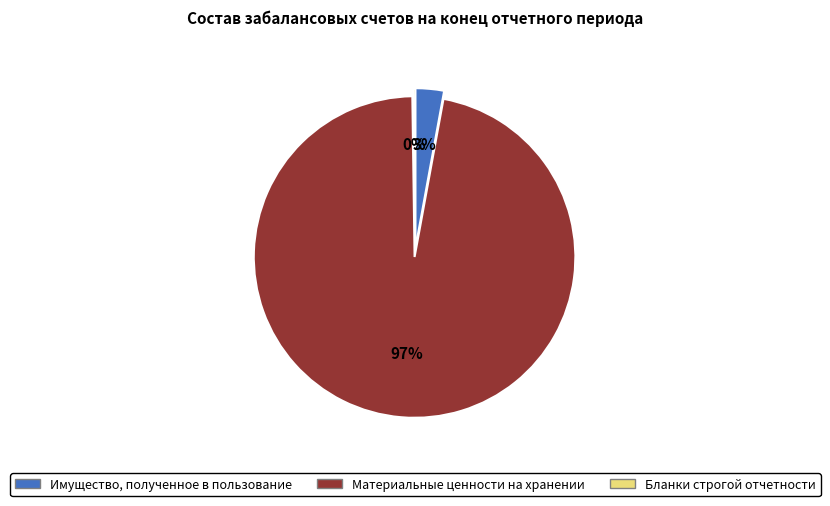

Which slice is the largest?

Материальные ценности на хранении